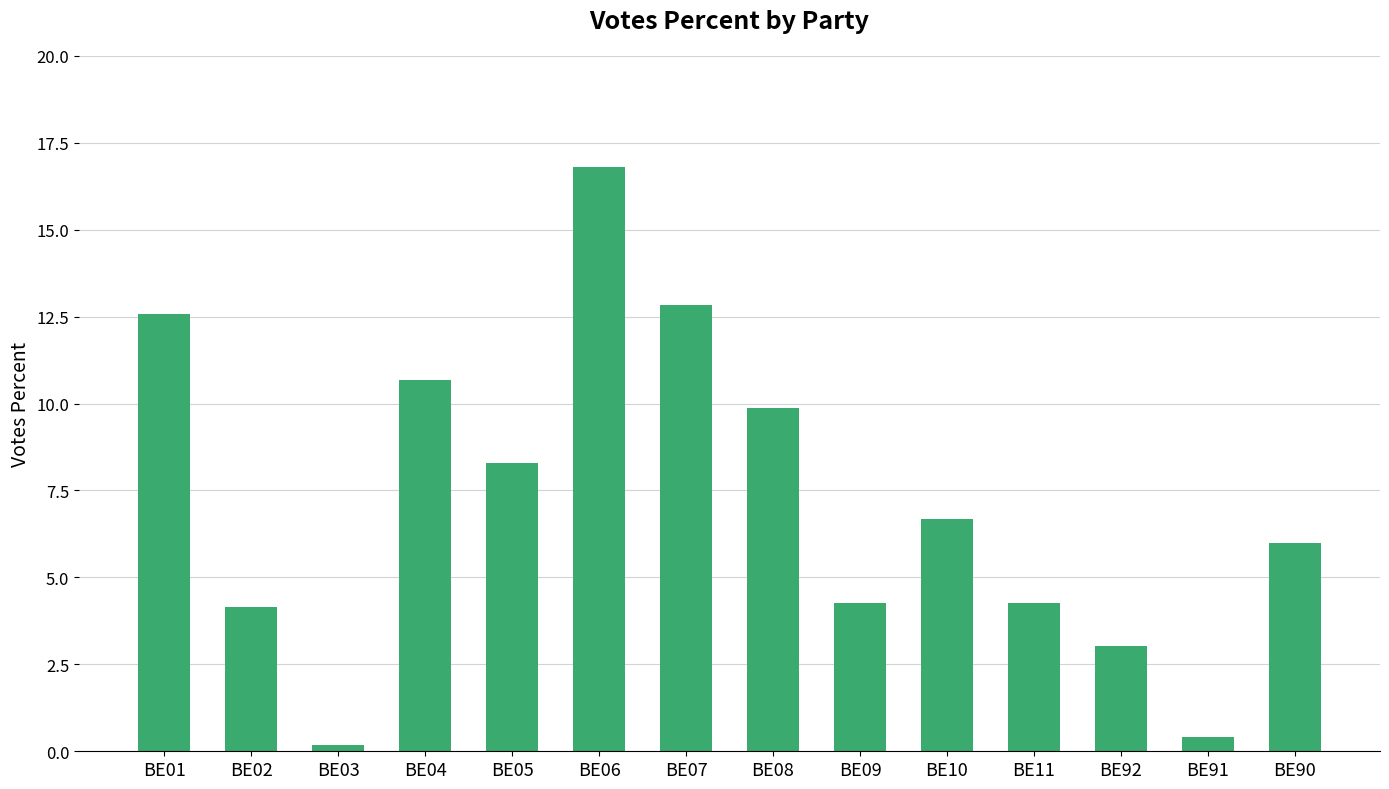

What position from the left is BE08?

8